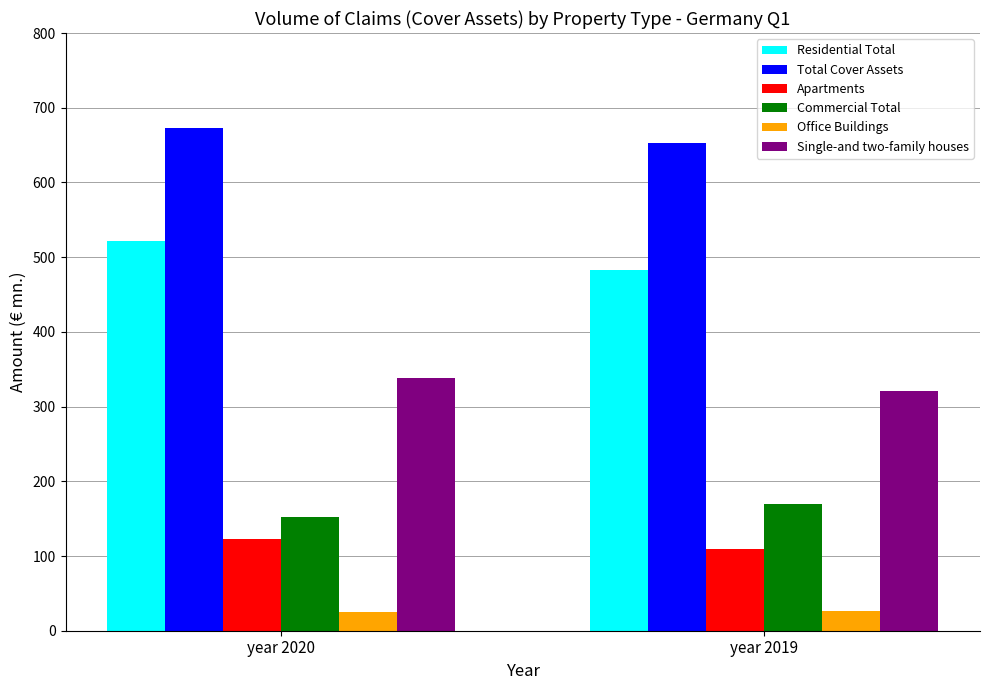

List the labels in order of Residential Total value, largest first.

year 2020, year 2019